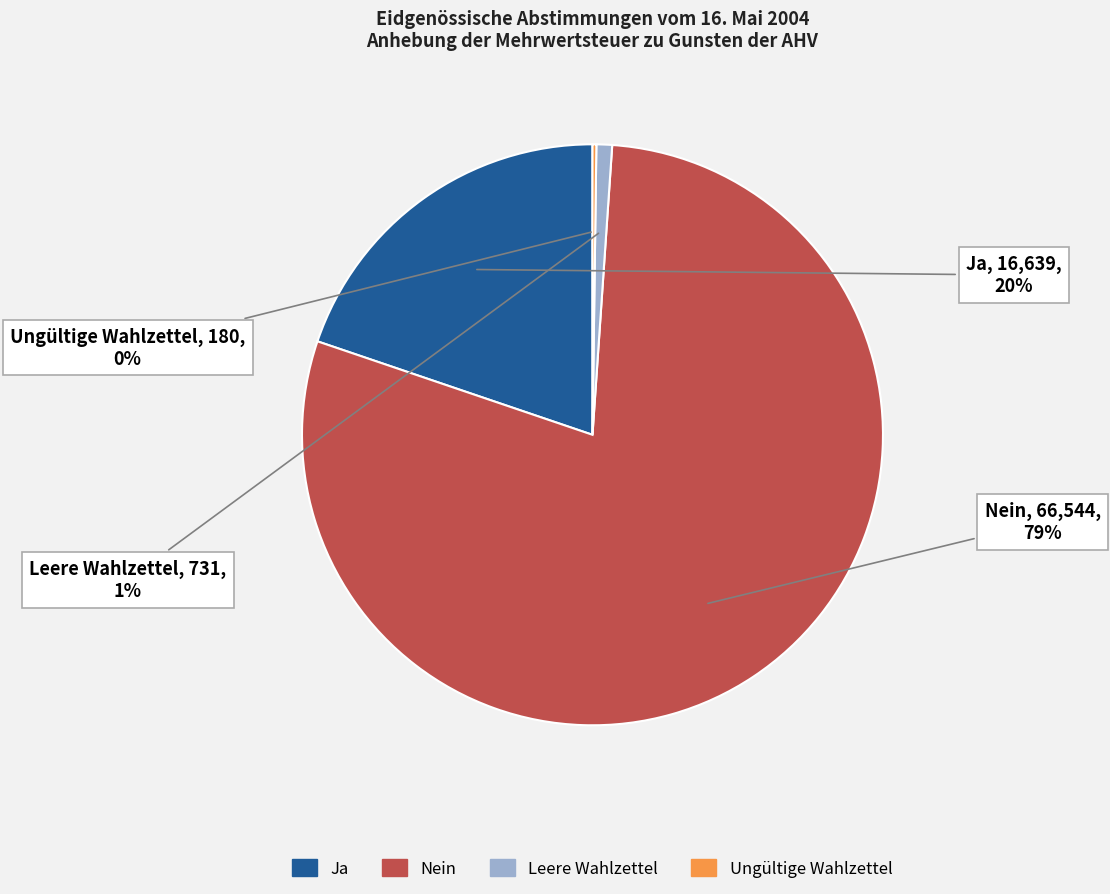

Which category accounts for the majority?

Nein